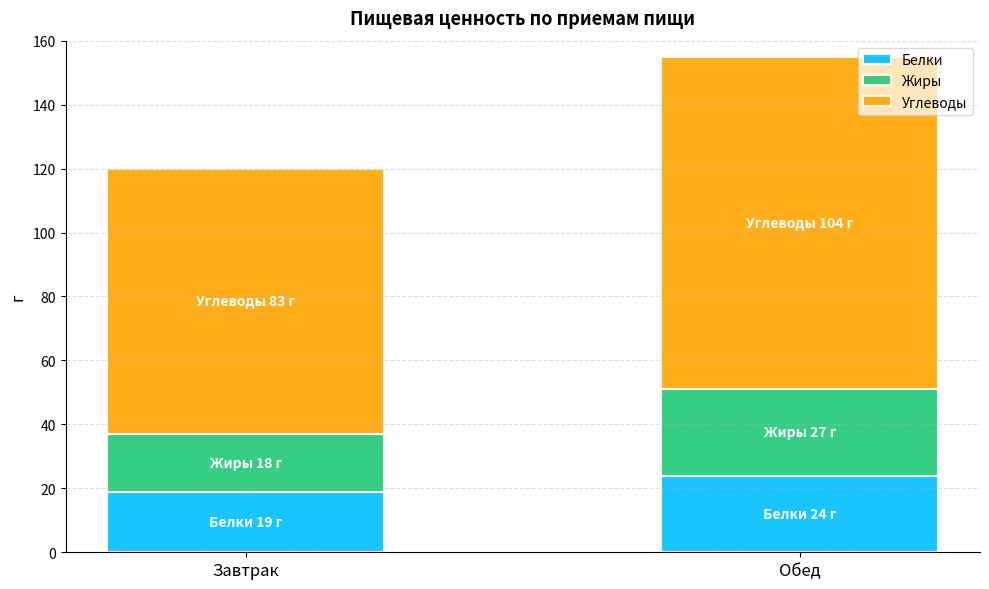

Reading right to left, transcribe the values for Белки.

Обед=24	Завтрак=19